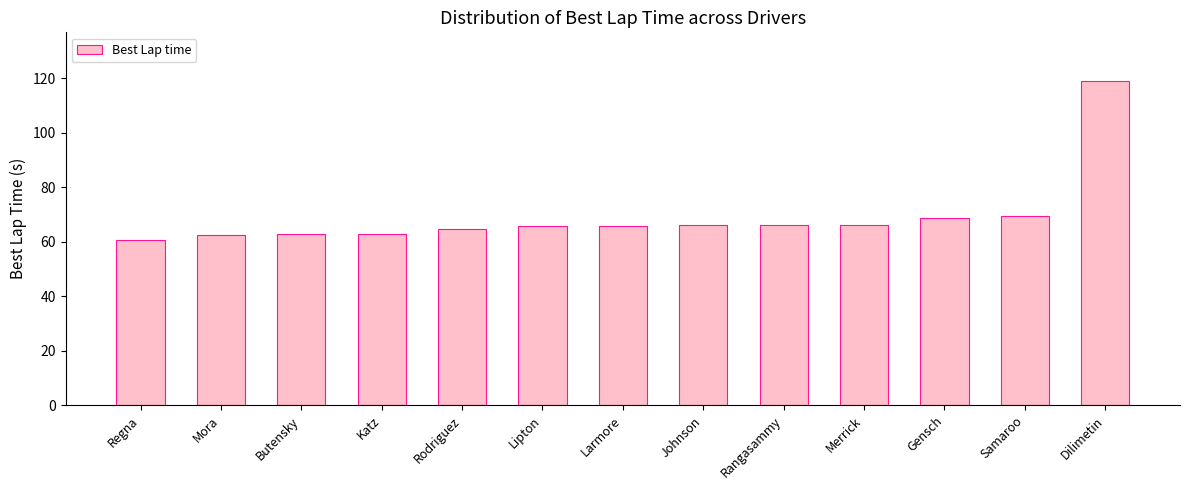

What is the value of the 5th bar from the left?

64.8